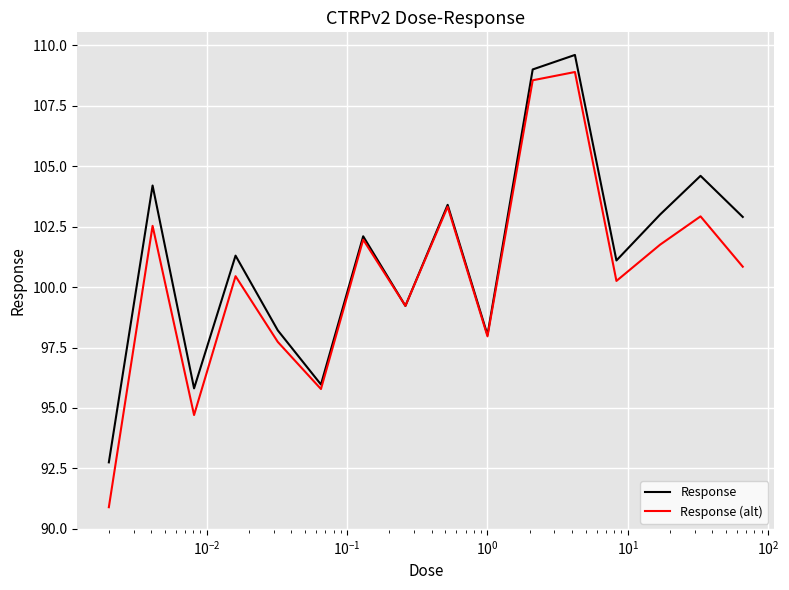

What is the smallest value displayed?

90.9